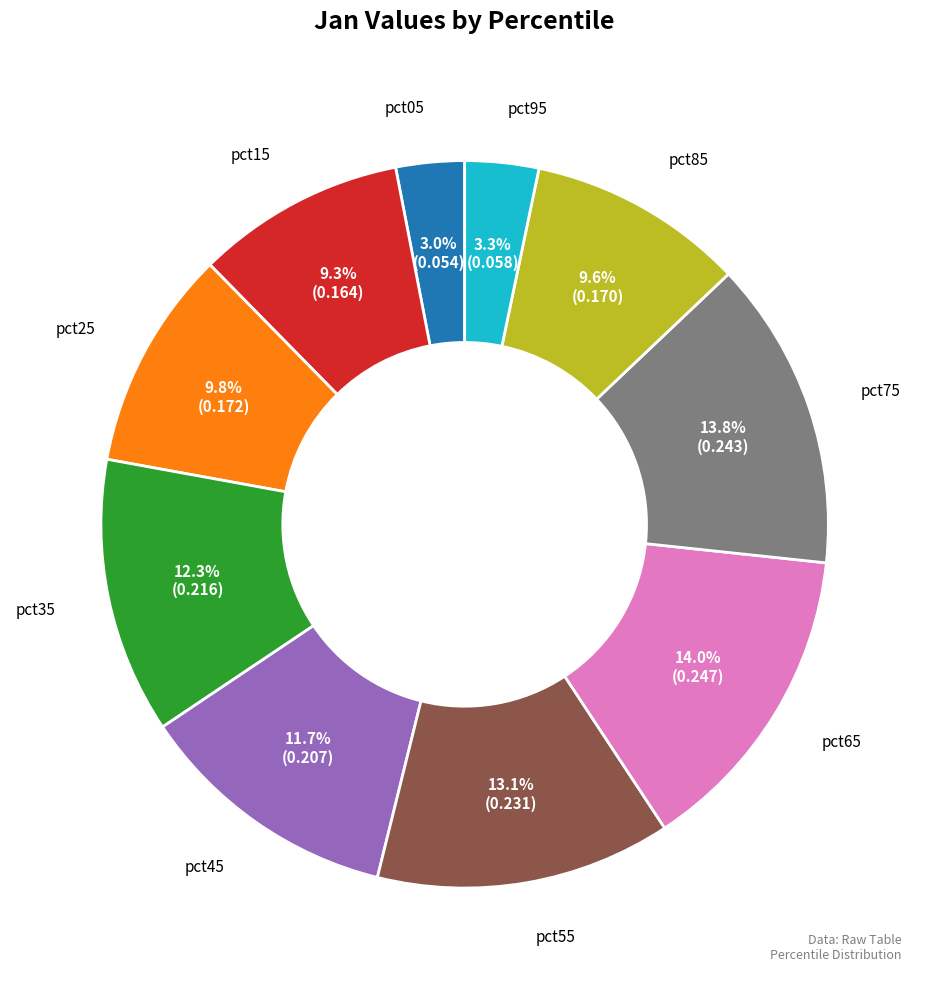

Does any single category account for the majority?

No